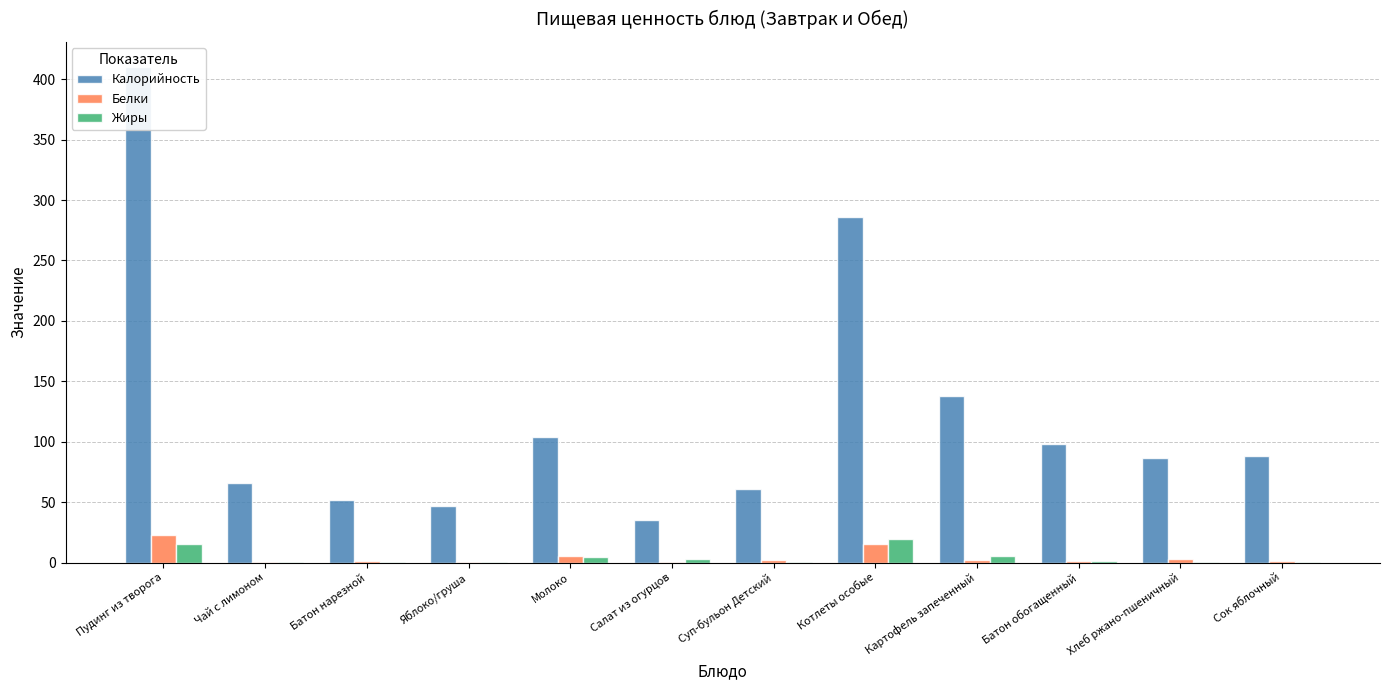

Which series has the largest range (max minus min)?

Калорийность